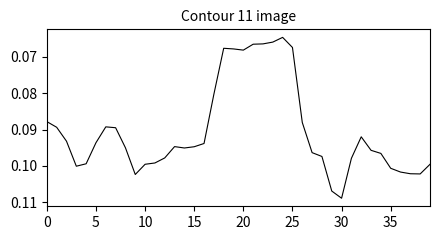

What is the value of the 29th point from the left?

0.1